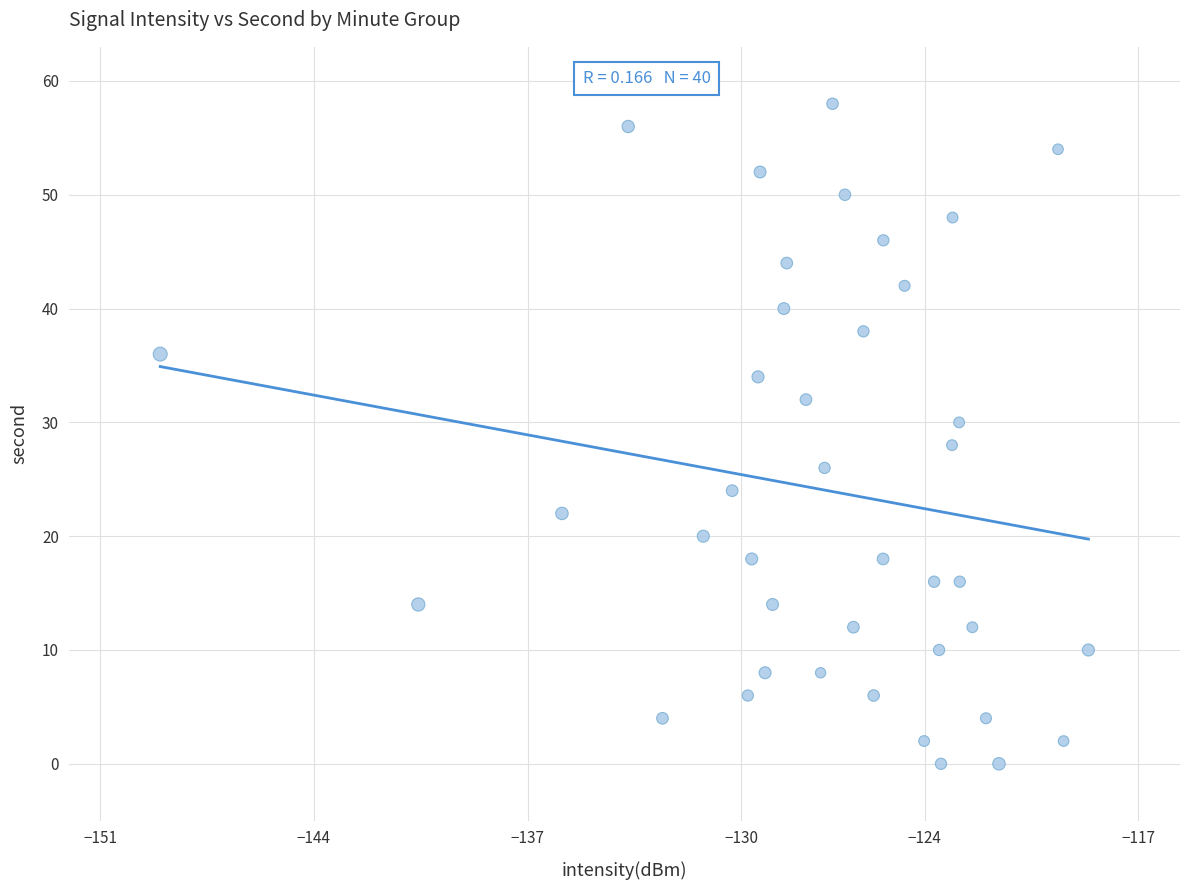

What is the range of Y values (max minus min)?

58